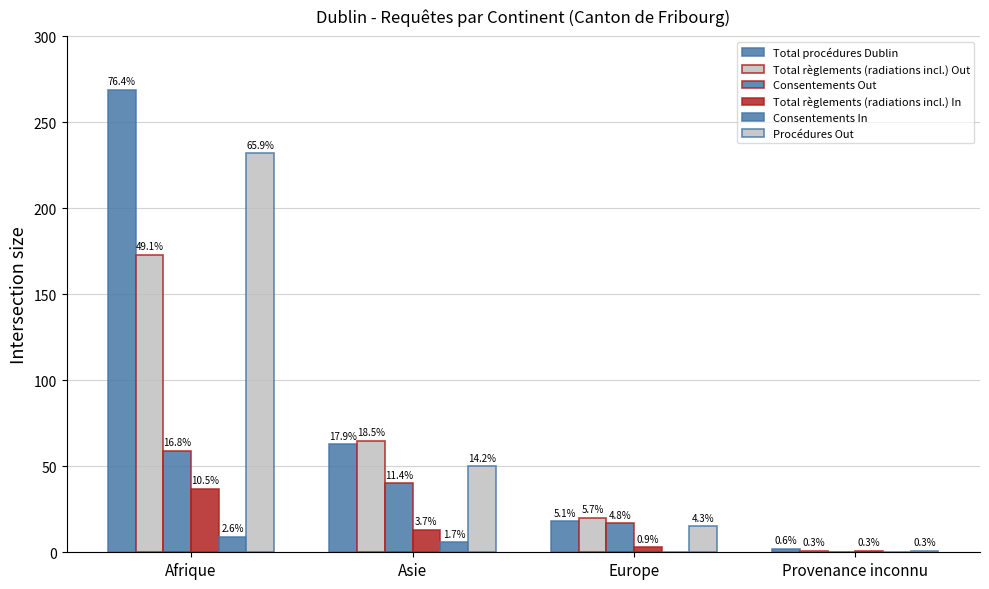

How many groups of bars are there?

4